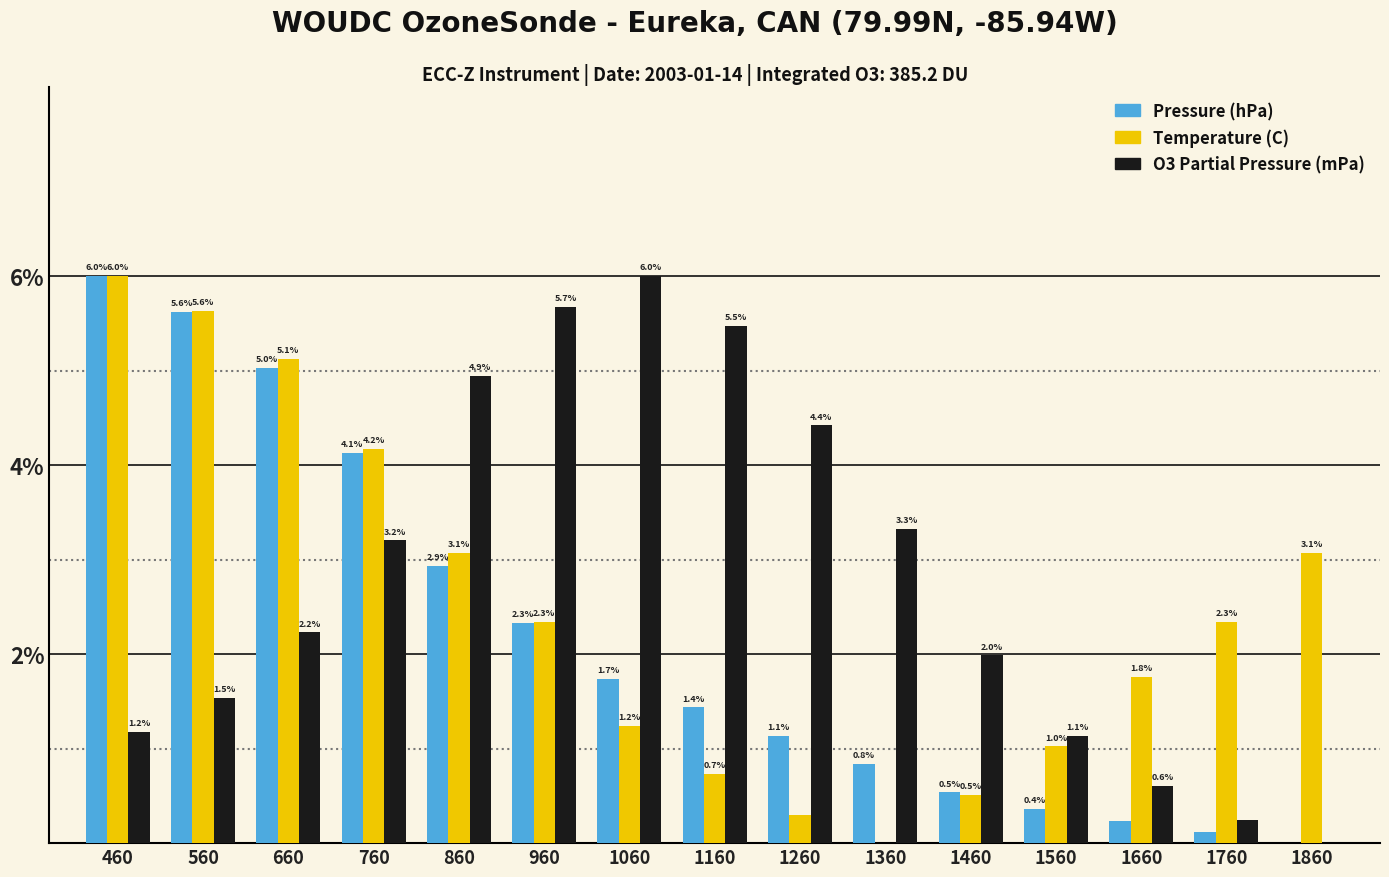

At which label does Pressure (hPa) first exceed 1?

460